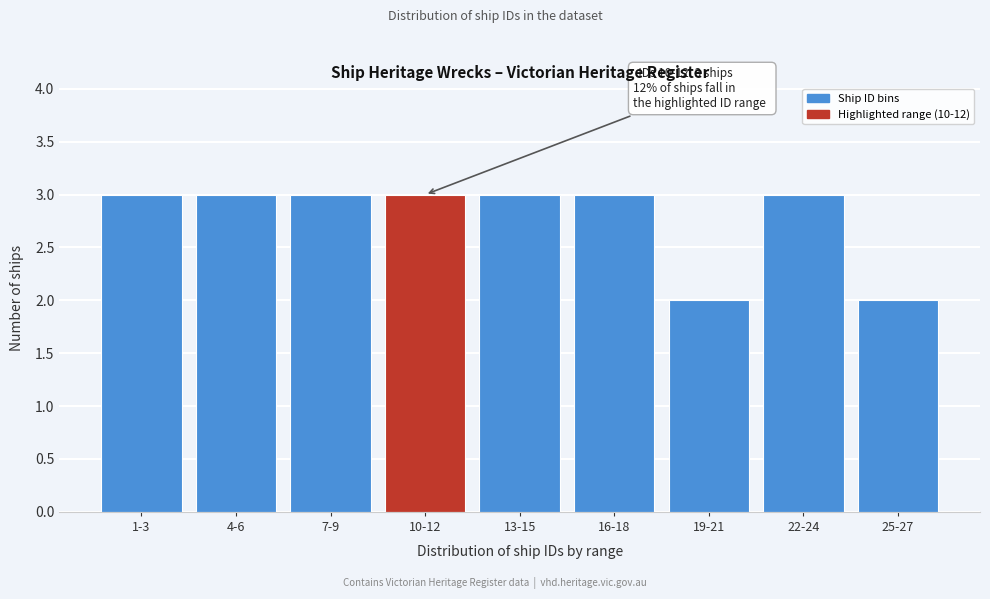

Reading right to left, list all the values displayed in this chart.

2	3	2	3	3	3	3	3	3